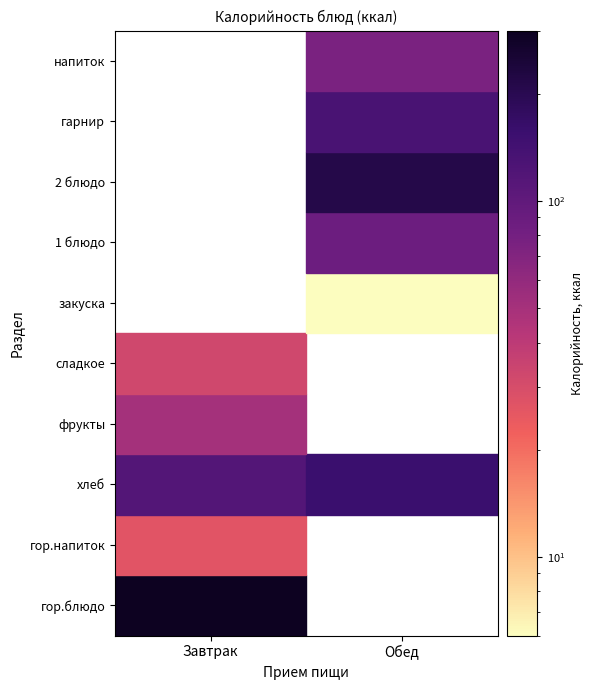

At how many categories does at least one series exceed 163?

1